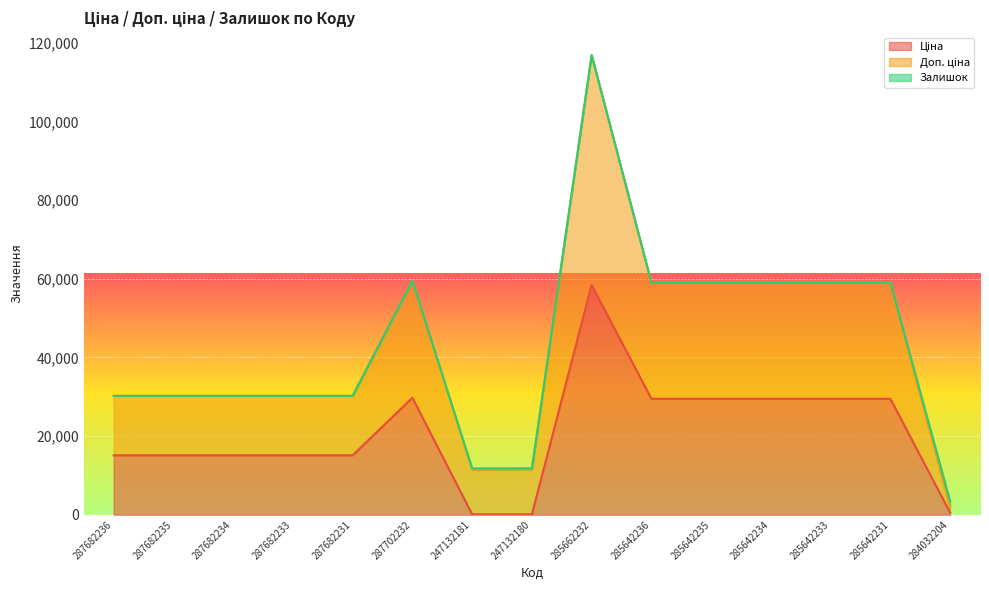

Which has a higher value, 247132181 or 287702232?

287702232